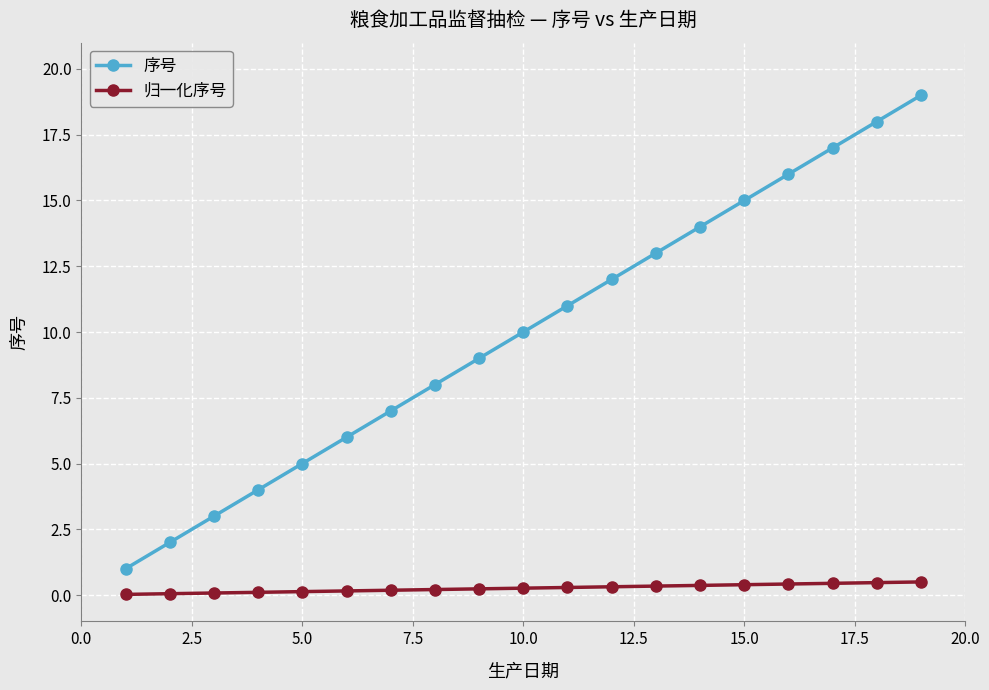

List the series in order of their overall mean, lowest first.

归一化序号, 序号